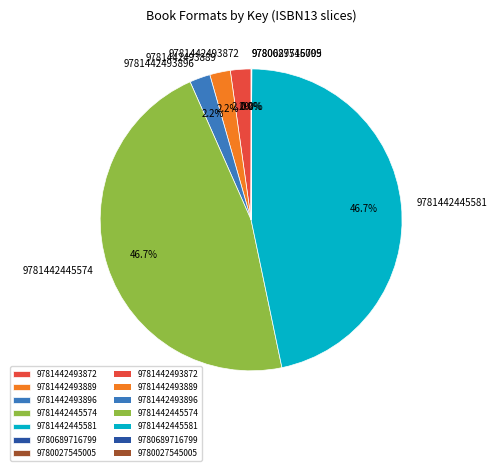

Is 9781442445581 the majority of the pie?

No